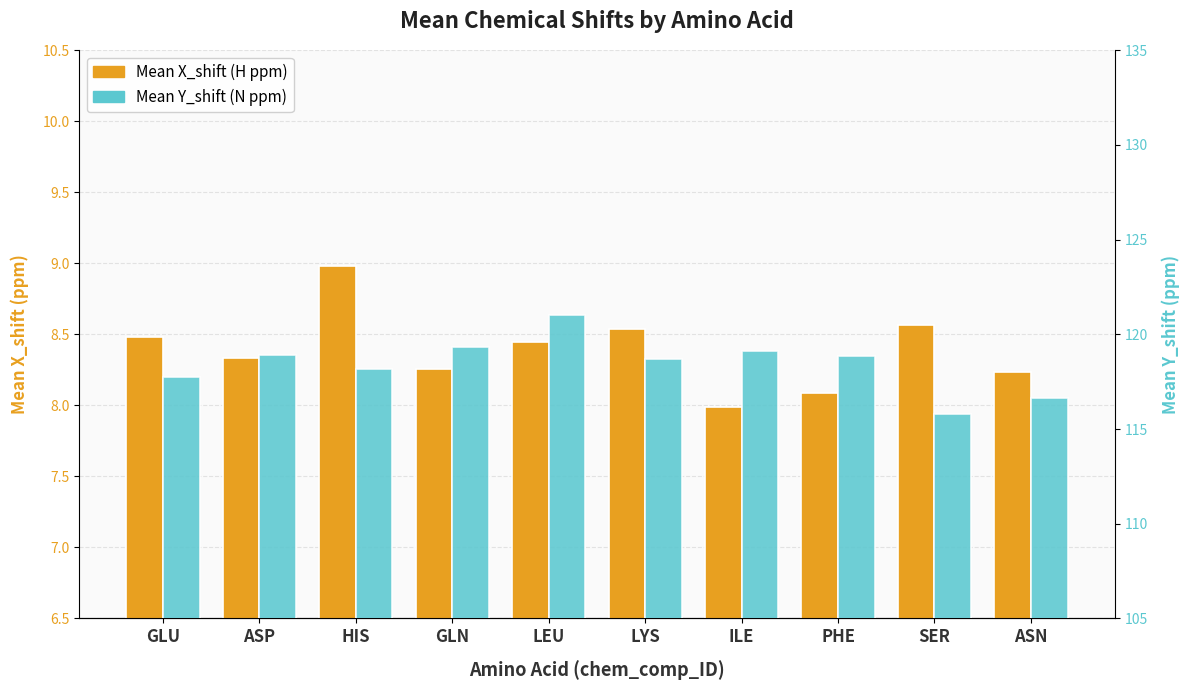

Reading left to right, transcribe all the data shown in this chart.

Mean X_shift: 8.5	8.3	9.0	8.3	8.4	8.5	8.0	8.1	8.6	8.2
Mean Y_shift: 117.8	118.9	118.2	119.4	121.0	118.7	119.1	118.9	115.8	116.6